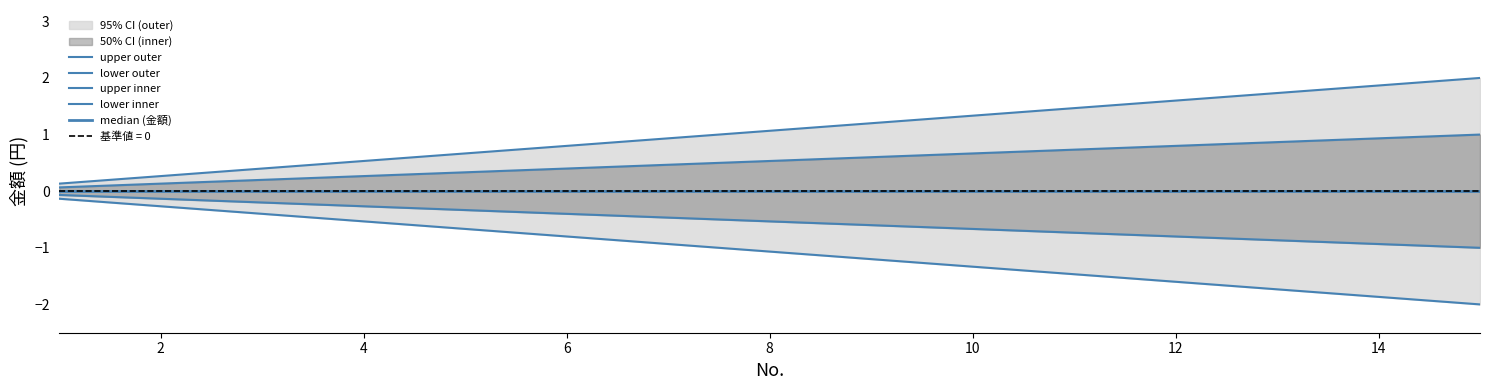

List the series in order of their peak value, highest first.

upper outer, upper inner, median (金額), lower inner, lower outer